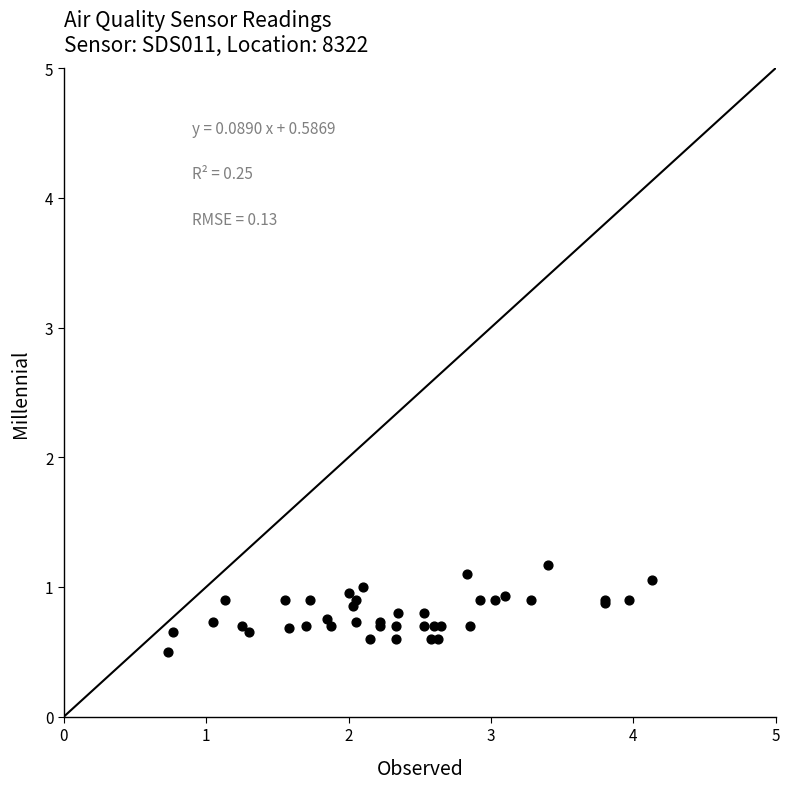

What Y value in the scatter plot is closest to 0?

0.5